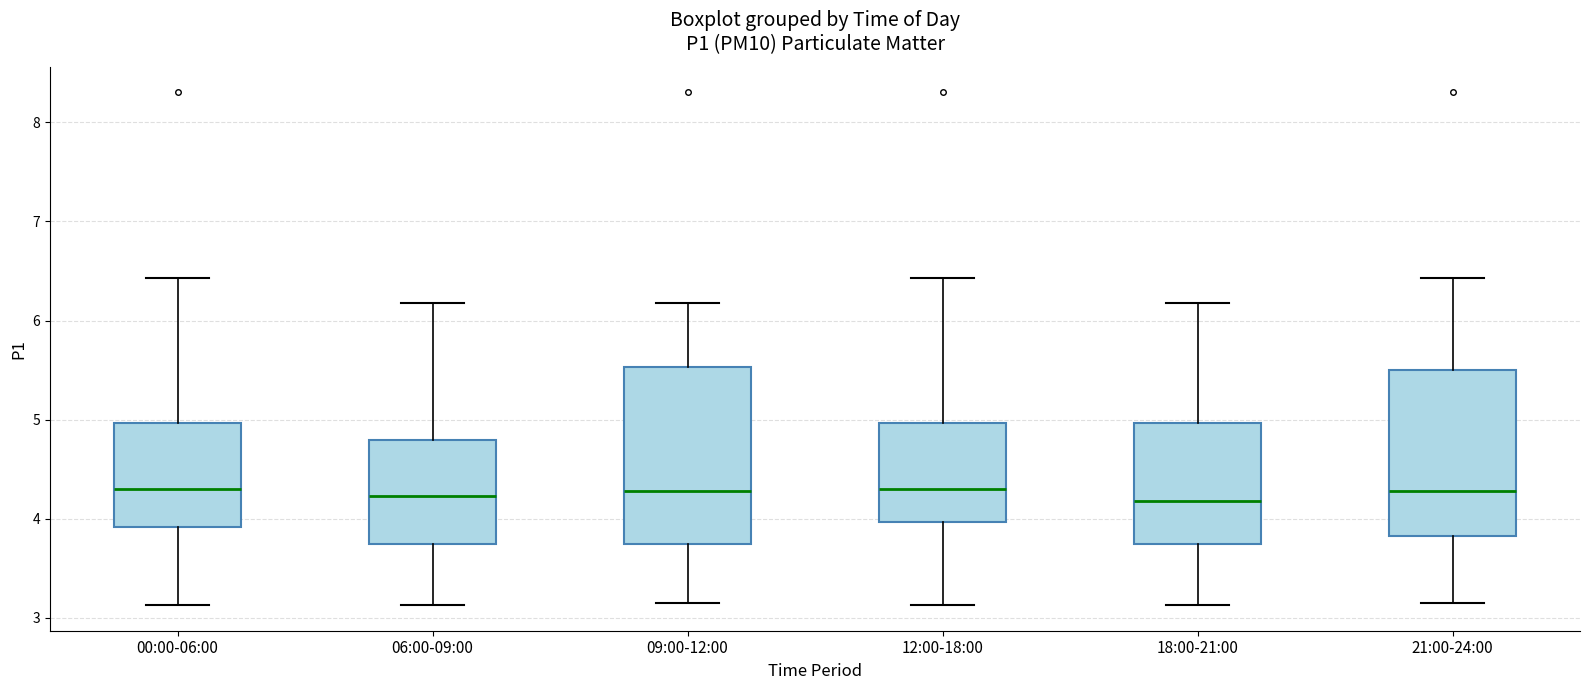

Reading left to right, read every box against the y-axis: the position of its median line, the range the box covers, and the ends of its whiskers. The values are not printed on the chart, so give them approximately, as read against the axis.

00:00-06:00: median 4.3, box 3.9 to 5.0, whiskers 3.1 to 6.4
06:00-09:00: median 4.2, box 3.8 to 4.8, whiskers 3.1 to 6.2
09:00-12:00: median 4.3, box 3.8 to 5.5, whiskers 3.2 to 6.2
12:00-18:00: median 4.3, box 4.0 to 5.0, whiskers 3.1 to 6.4
18:00-21:00: median 4.2, box 3.8 to 5.0, whiskers 3.1 to 6.2
21:00-24:00: median 4.3, box 3.8 to 5.5, whiskers 3.2 to 6.4